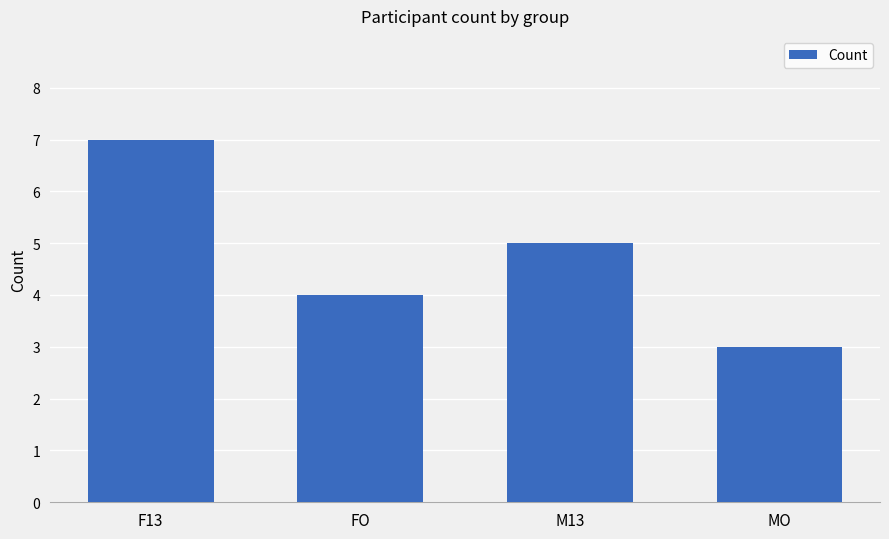

How many distinct data groups are displayed?

1